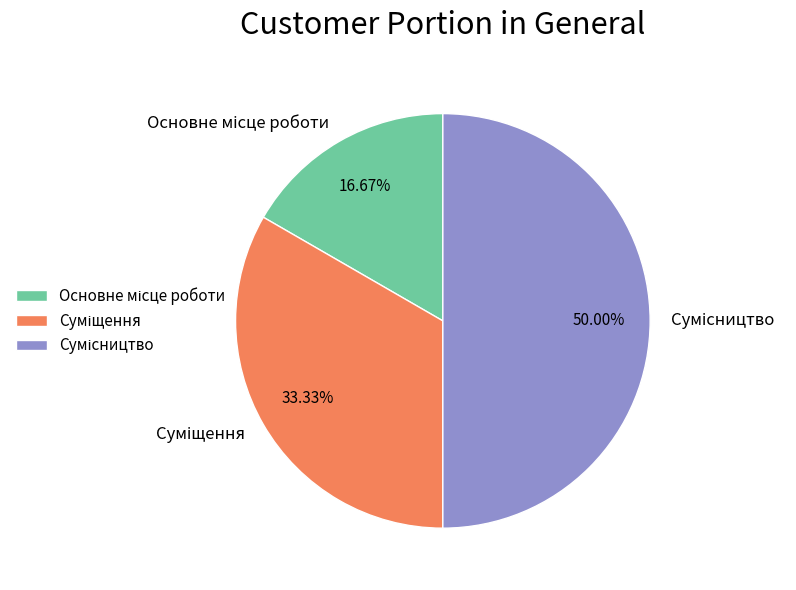

To the nearest percent, what is the difference between the Основне місце роботи and Сумісництво slice percentages?

33%